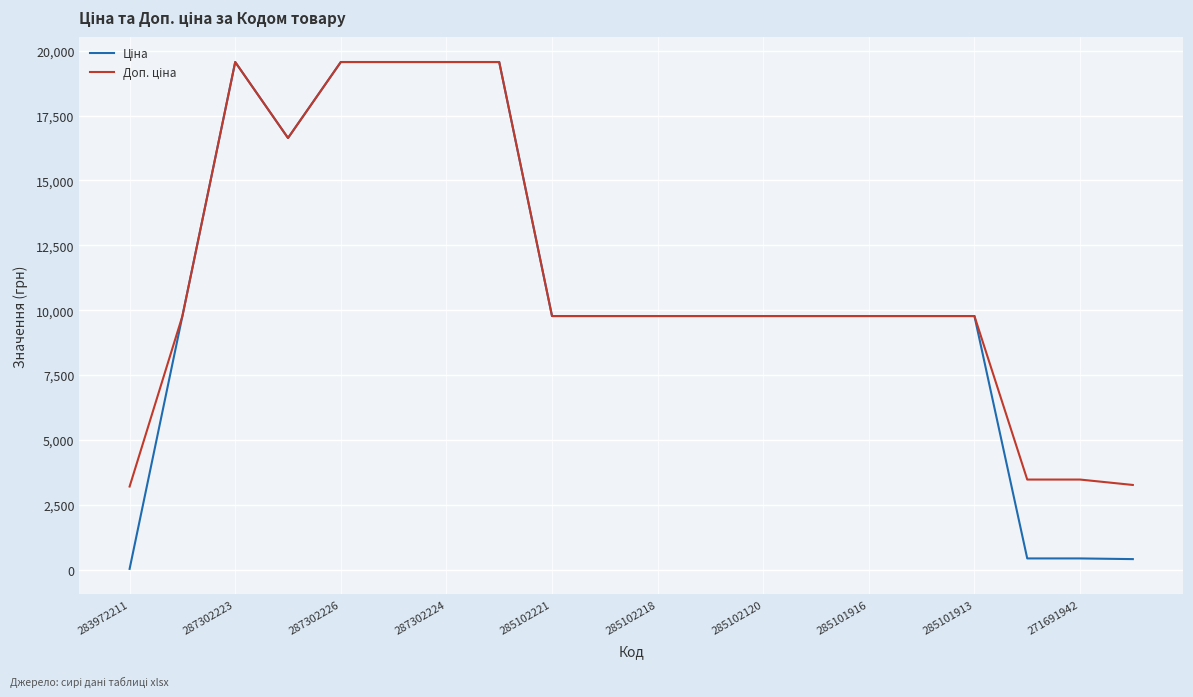

What is the maximum value shown in the chart?

19564.9